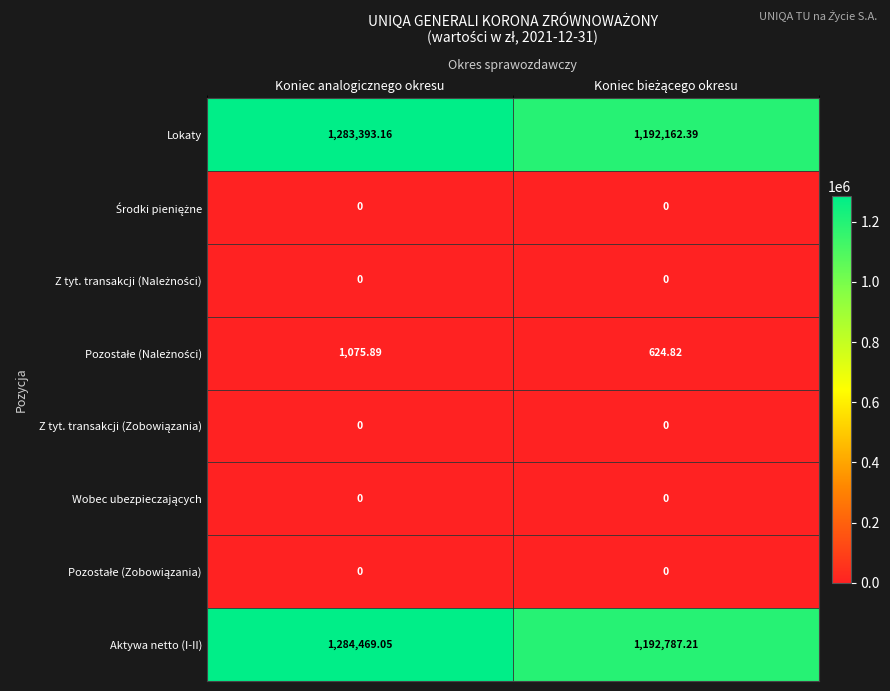

How many distinct data groups are displayed?

8